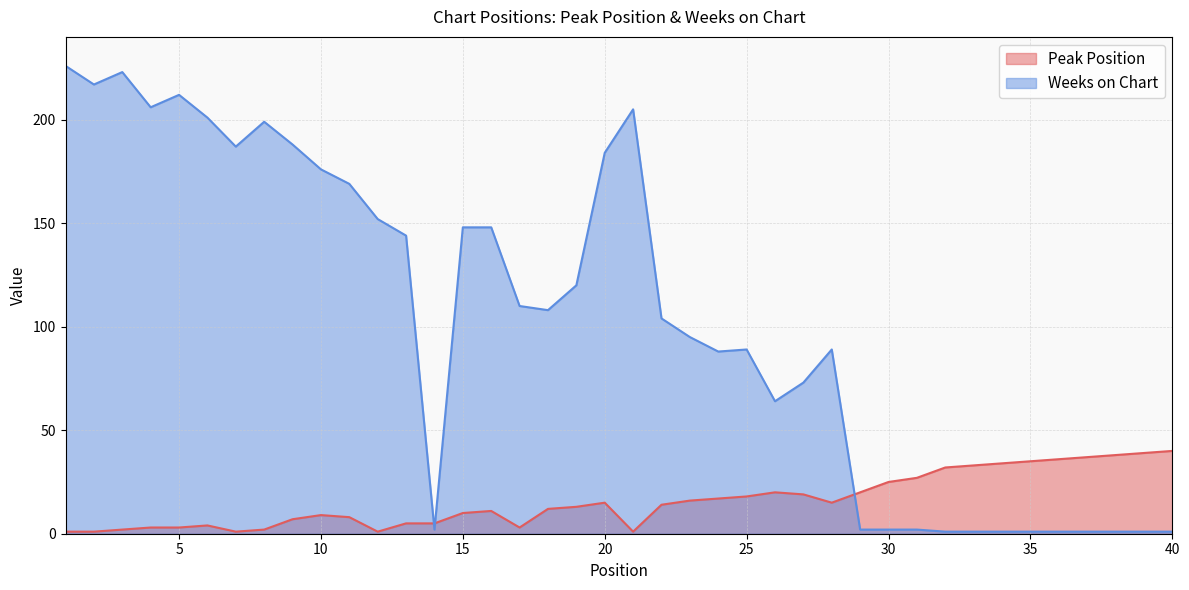

Count the number of categories in the chart.

40